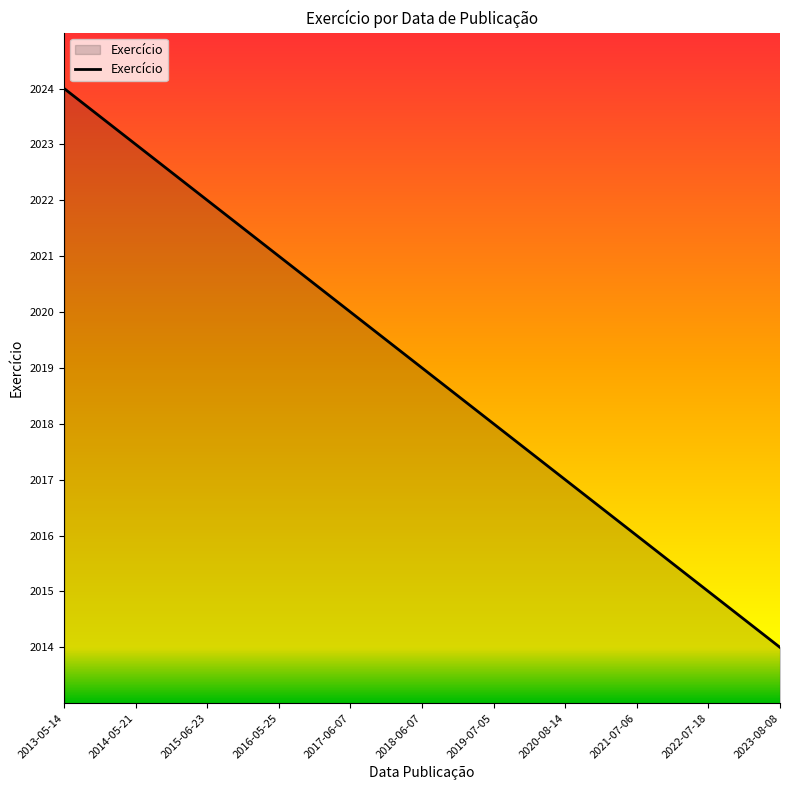

List the labels in order of value, largest first.

2013-05-14, 2014-05-21, 2015-06-23, 2016-05-25, 2017-06-07, 2018-06-07, 2019-07-05, 2020-08-14, 2021-07-06, 2022-07-18, 2023-08-08